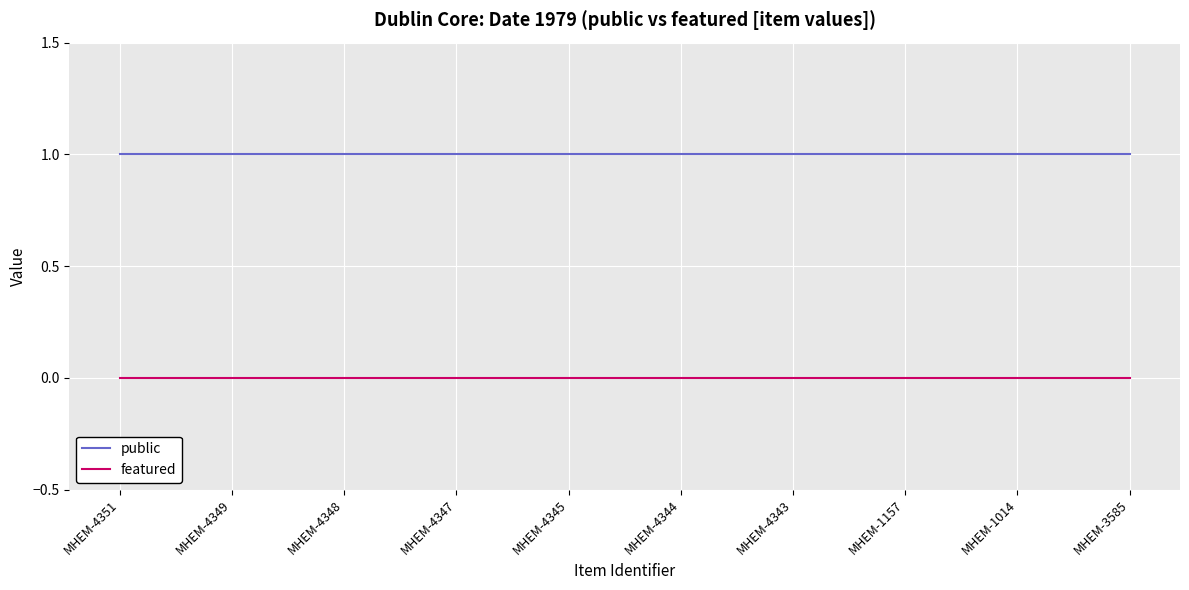

True or false: public has a value of 2 at MHEM-3585.

False